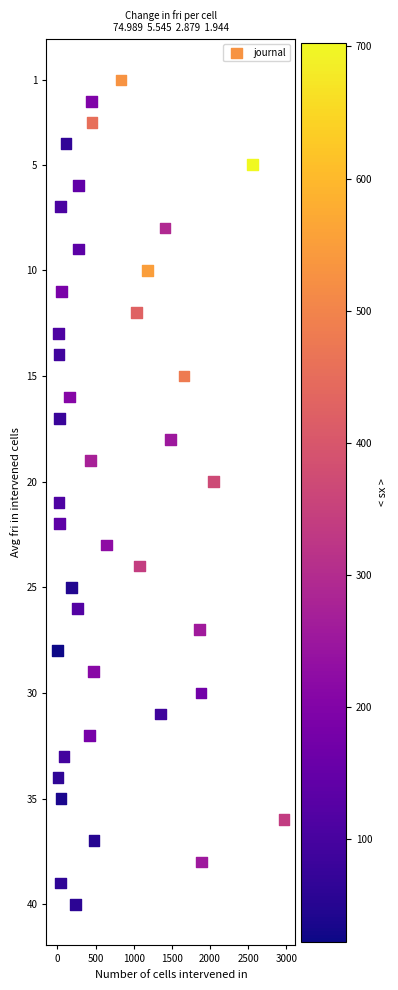

What is the range of X values (max minus min)?

2963